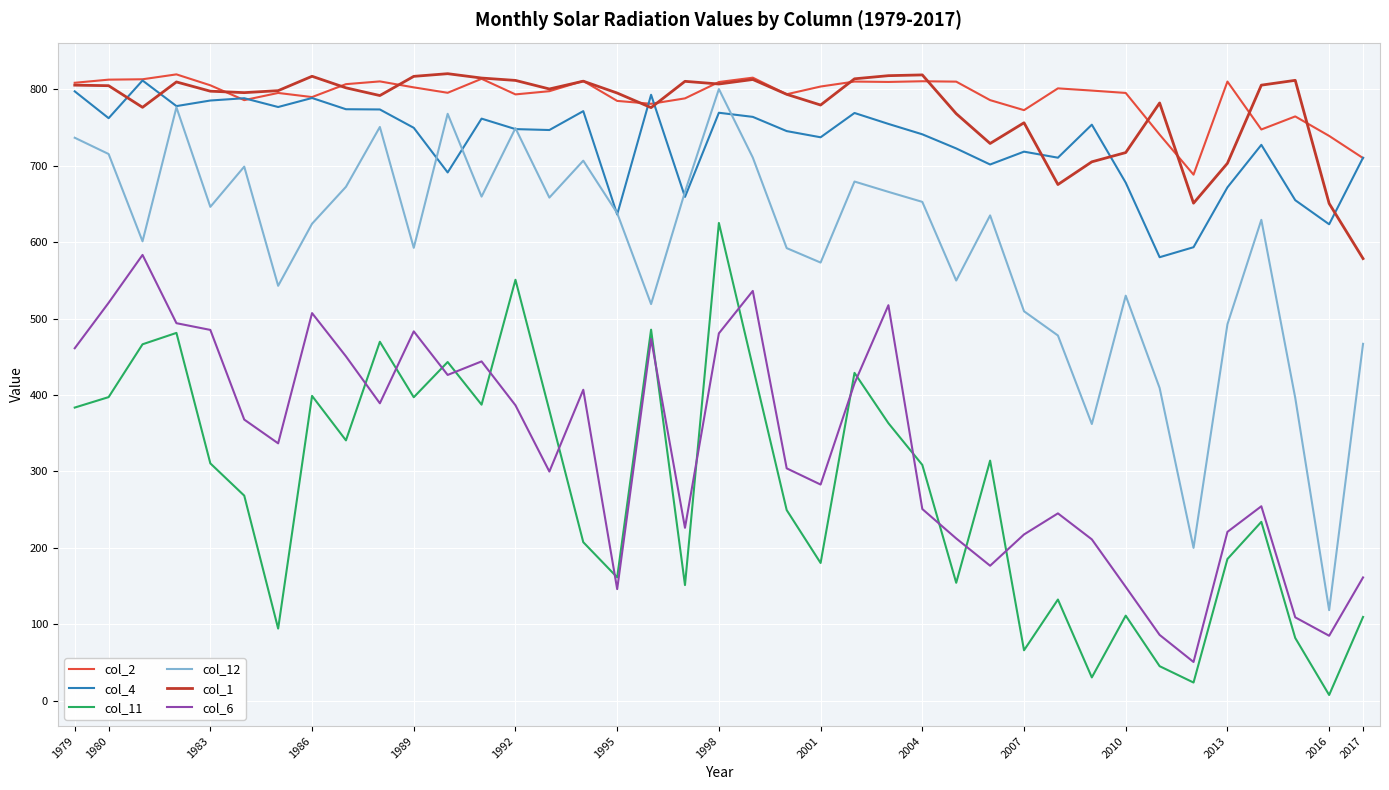

Which series has the largest range (max minus min)?

col_12